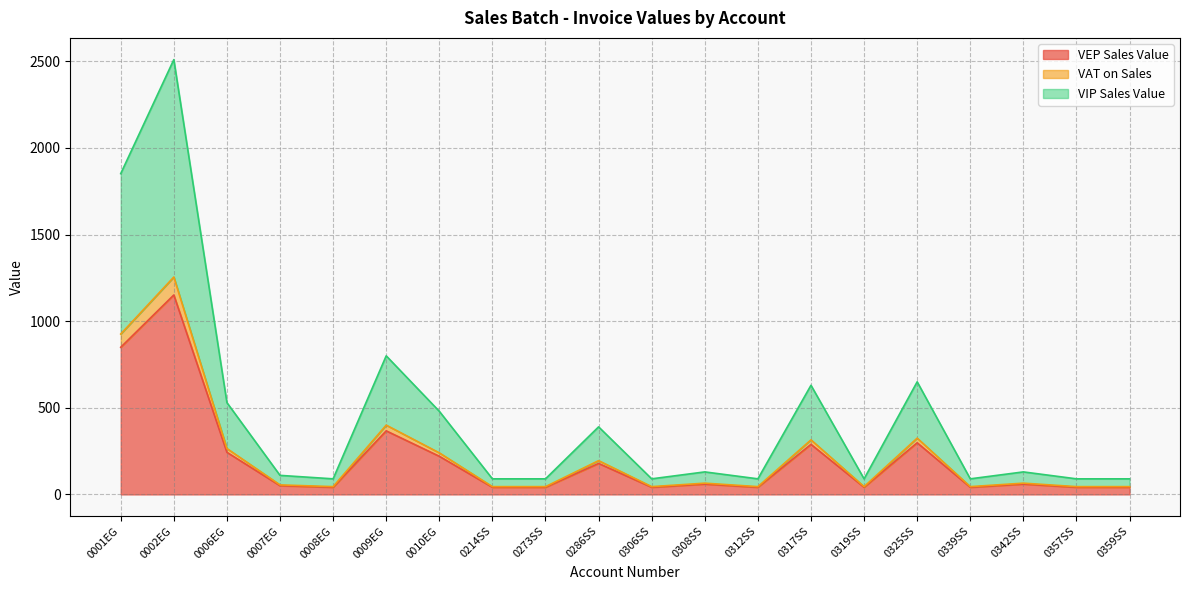

What is the minimum value for VEP Sales Value?

41.3